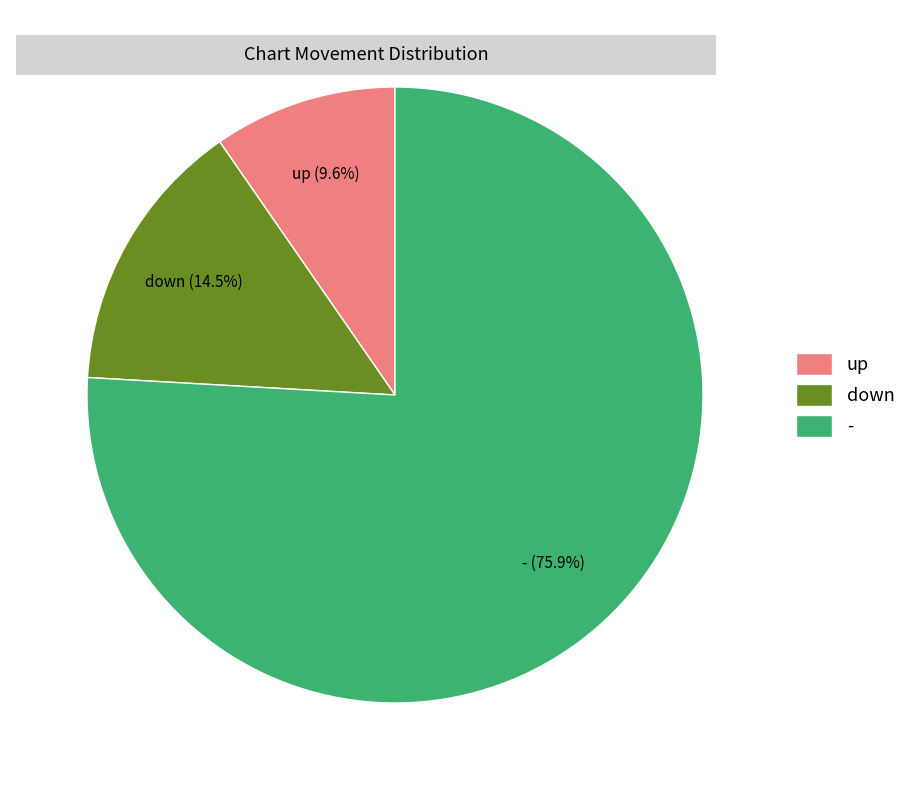

What is the ratio of the value at down to the value at up?

1.5